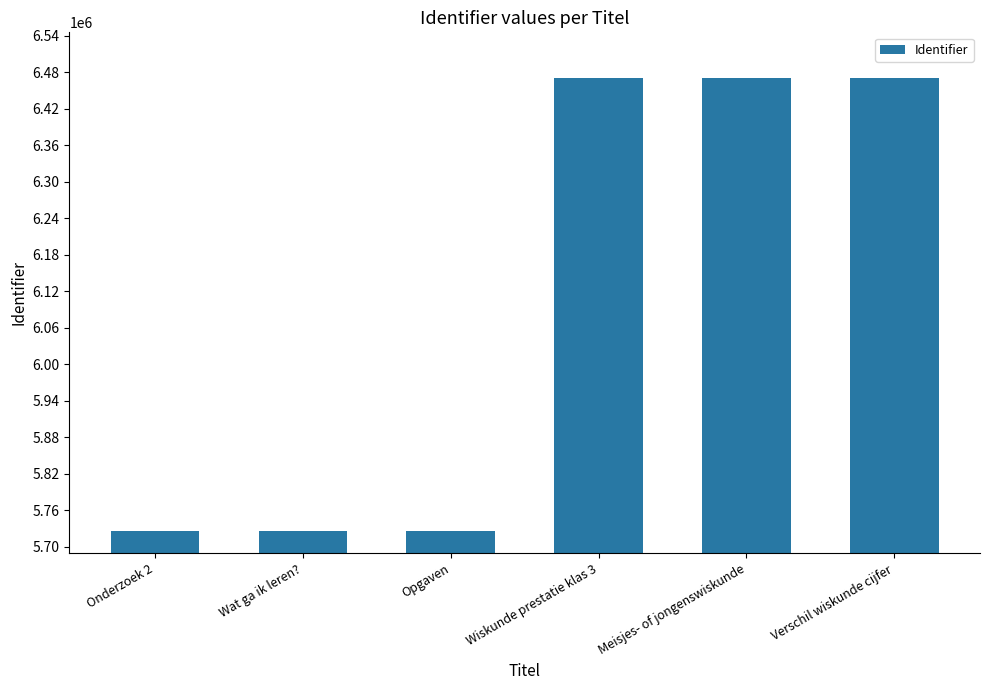

The value at Opgaven is 5726634. True or false?

True